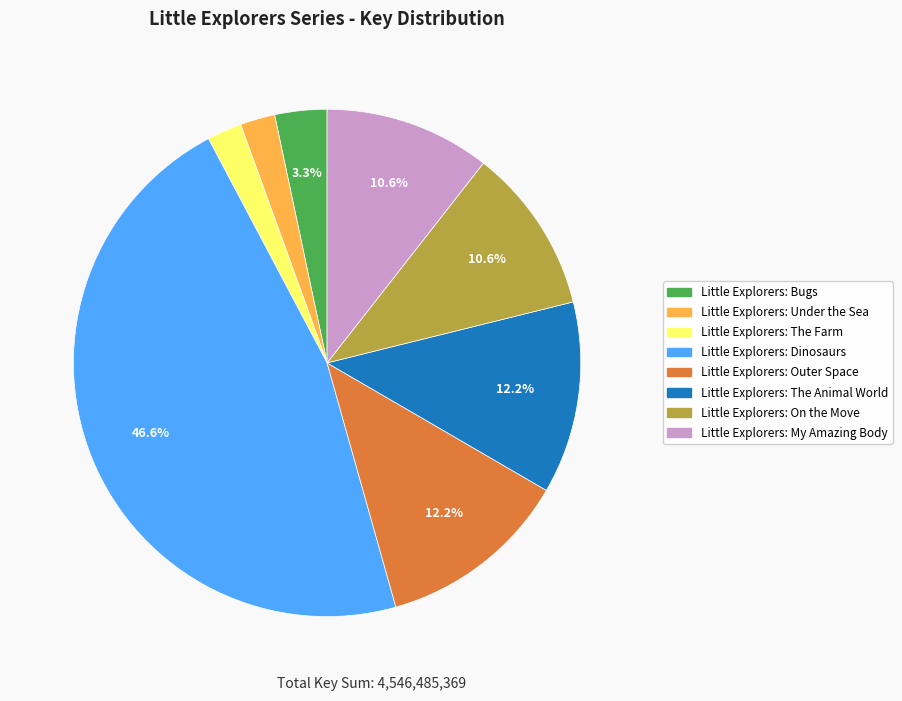

Between Little Explorers: On the Move and Little Explorers: Bugs, which is larger?

Little Explorers: On the Move